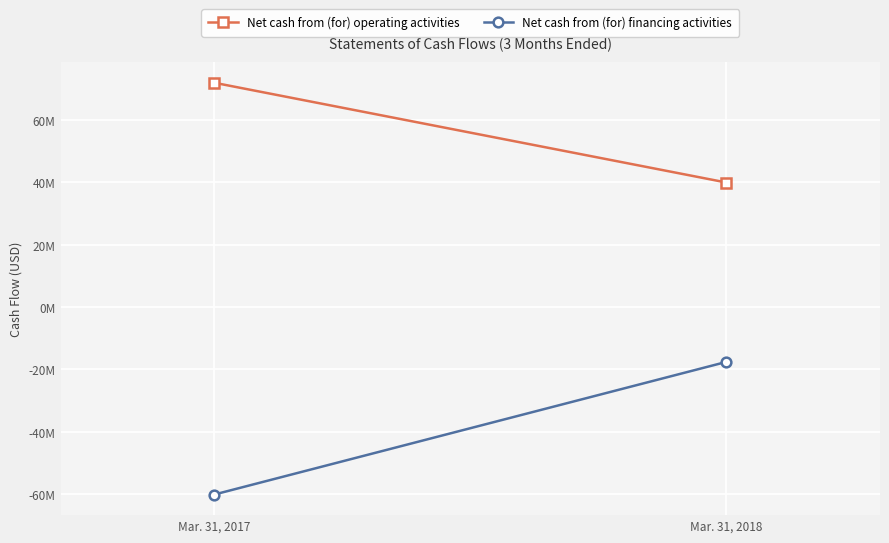

What is the highest value of the Net cash from (for) operating activities series?

71979369